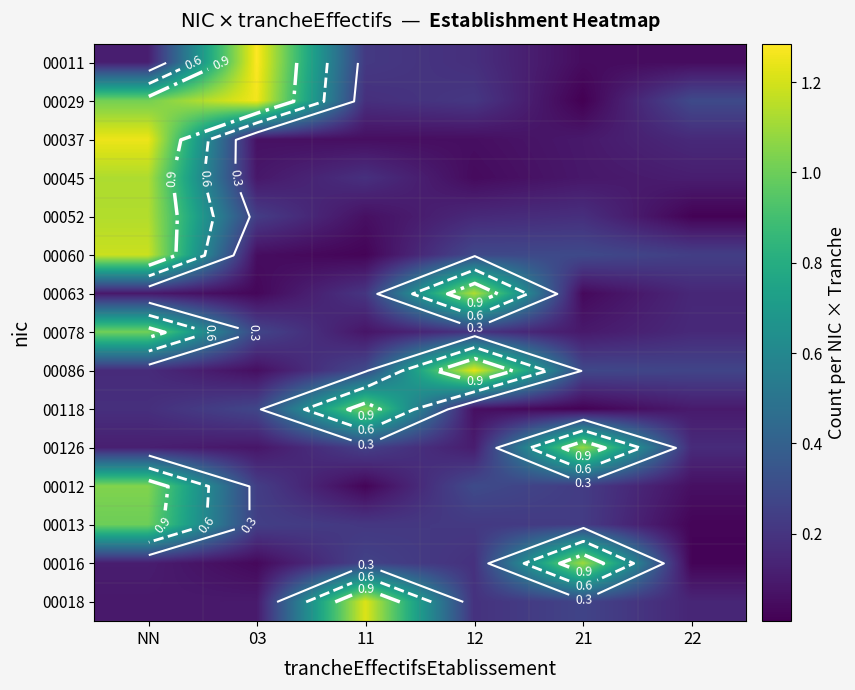

Read the 00018 value at 22.

0.1